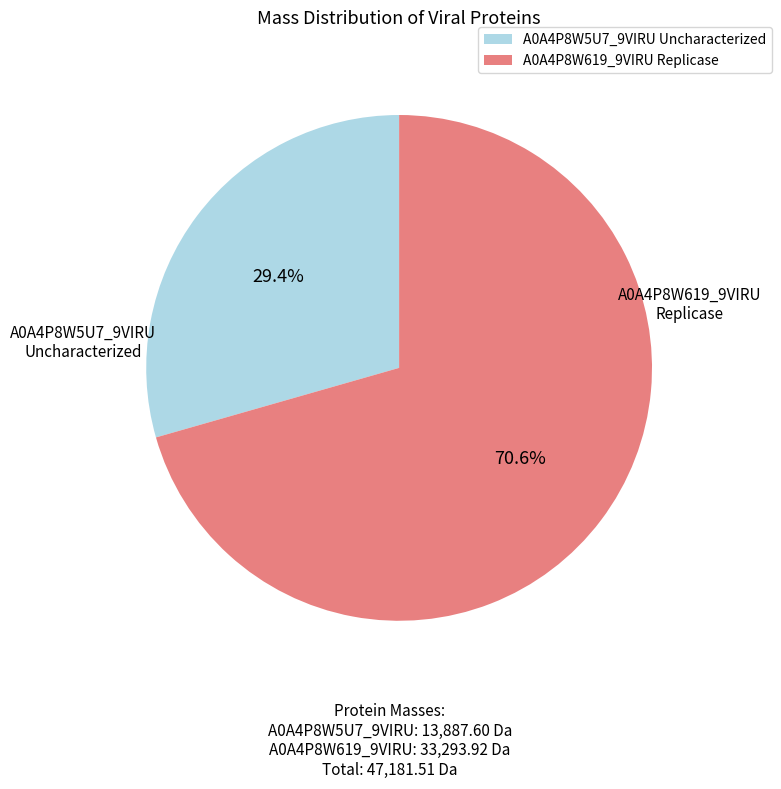

Rank the categories by value from lowest to highest.

A0A4P8W5U7_9VIRU Uncharacterized, A0A4P8W619_9VIRU Replicase